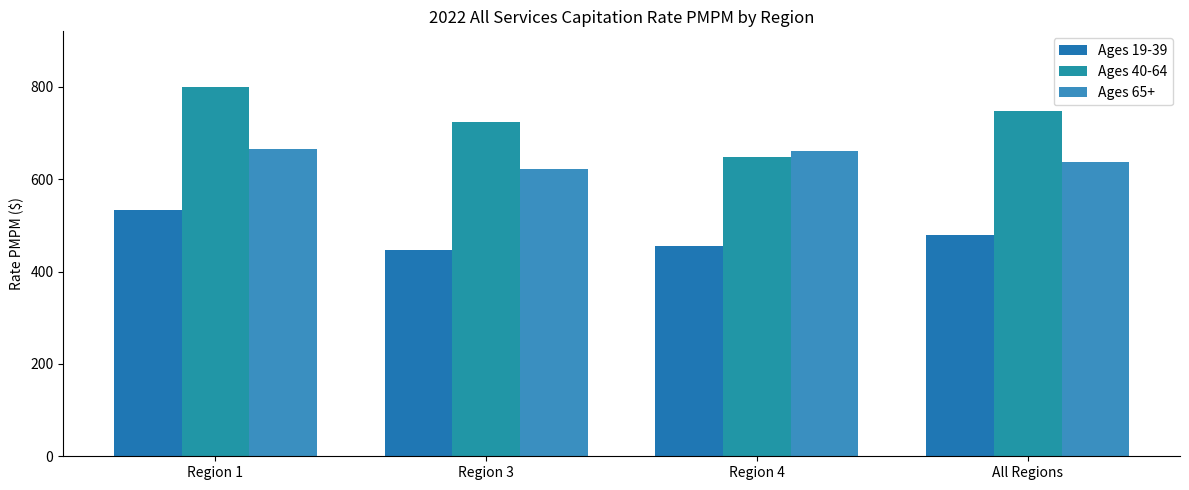

The Ages 65+ series shows 321.8 at Region 3. True or false?

False